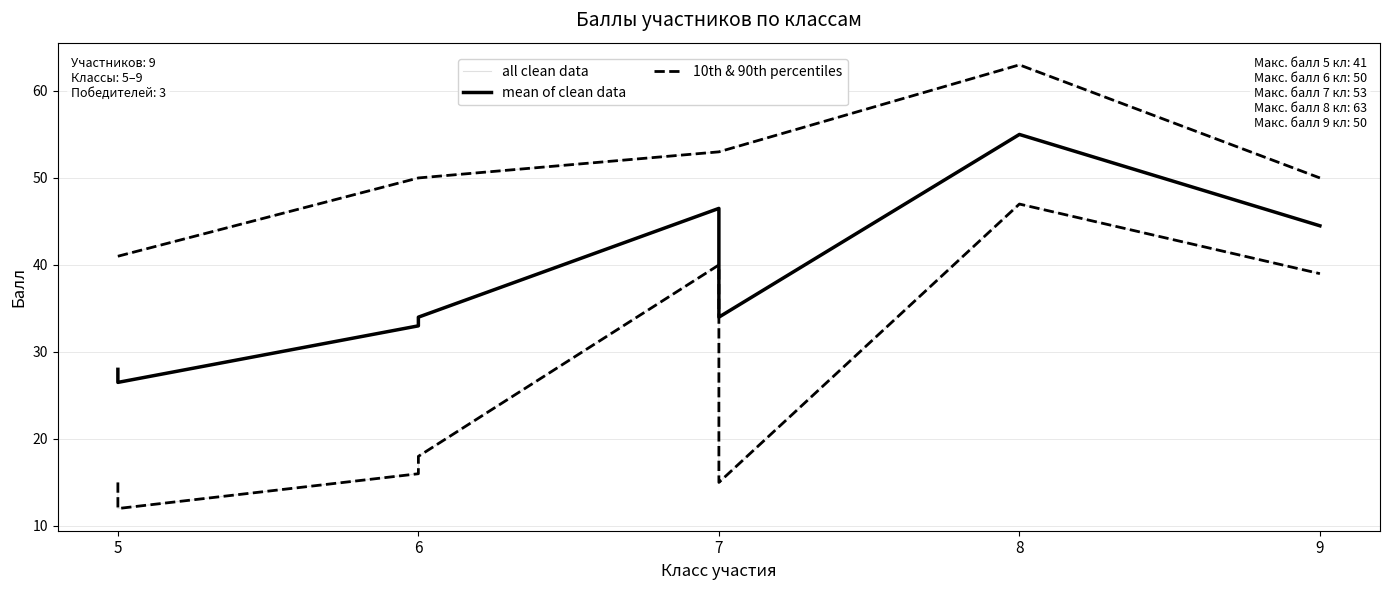

What is the difference between the maximum and minimum values in the all clean data series?

35.0